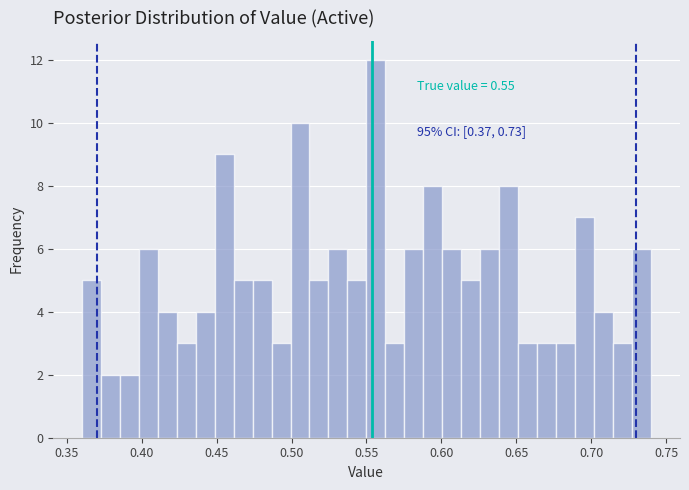

Read against the x-axis, roughly where is the centre of the tallest bar?

0.555